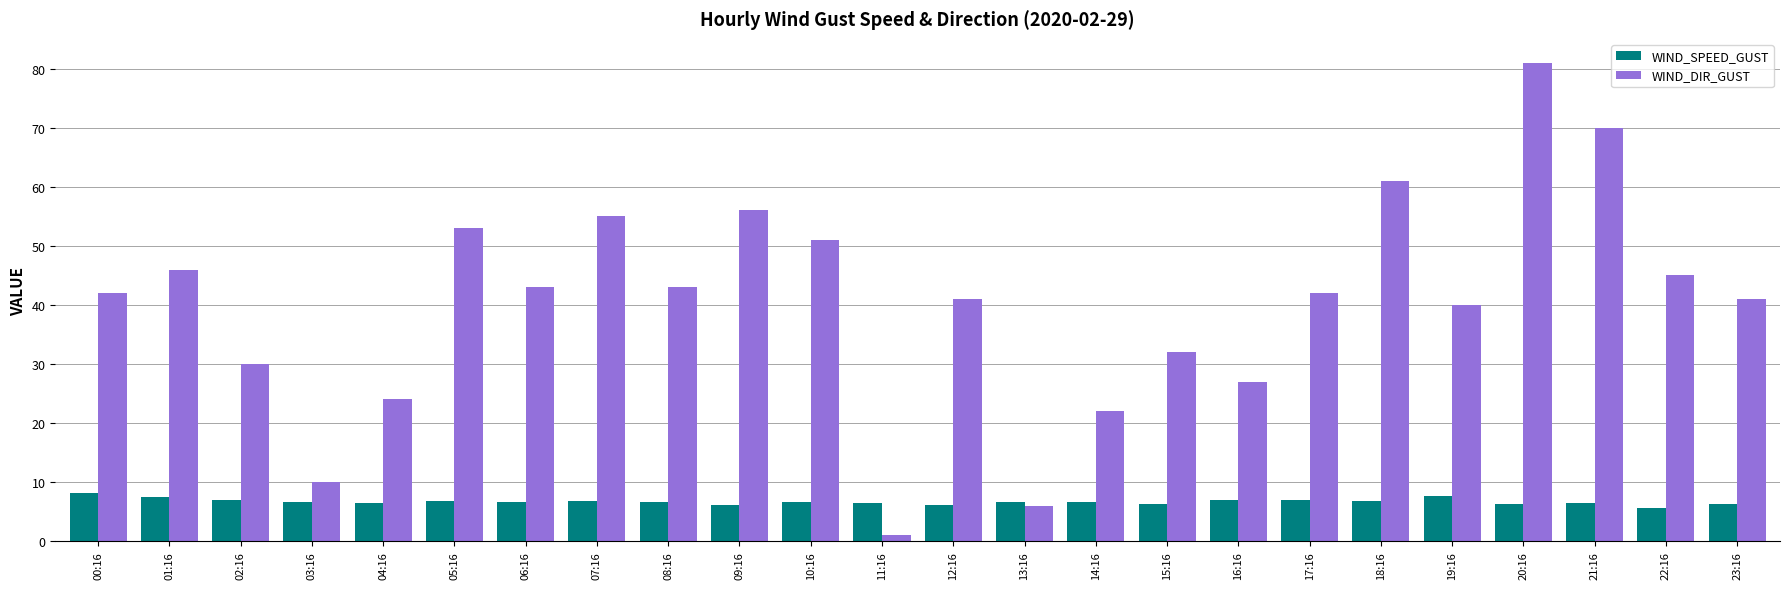

Rank the series by their average value, from lowest to highest.

WIND_SPEED_GUST, WIND_DIR_GUST